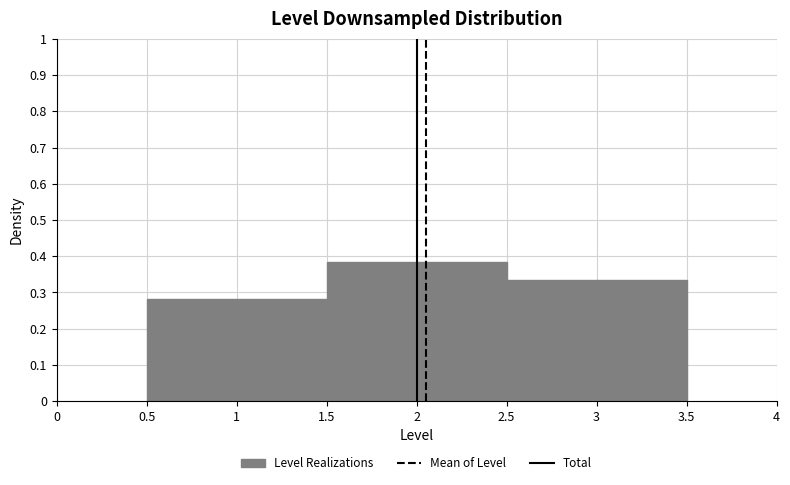

How tall is the bar that spans 0.5 to 1.5 on the x-axis? The values are not printed on the chart, so give them approximately, as read against the axis.

0.28